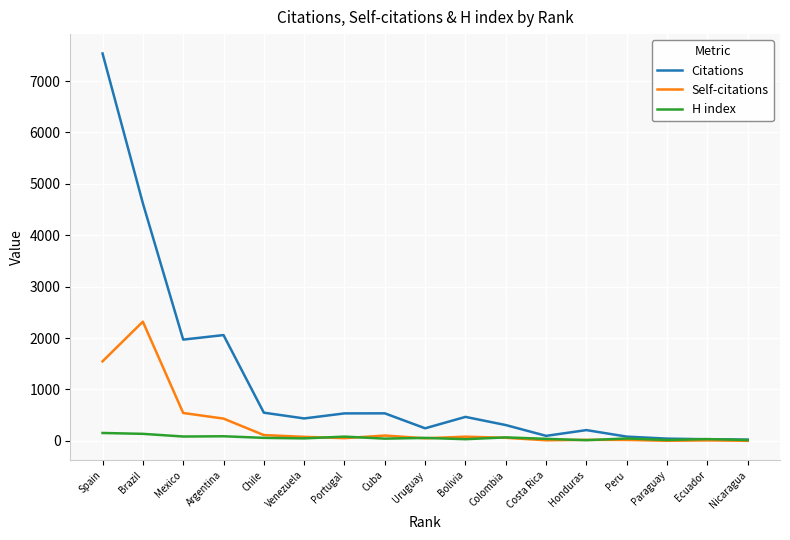

Rank the series by their average value, from lowest to highest.

H index, Self-citations, Citations